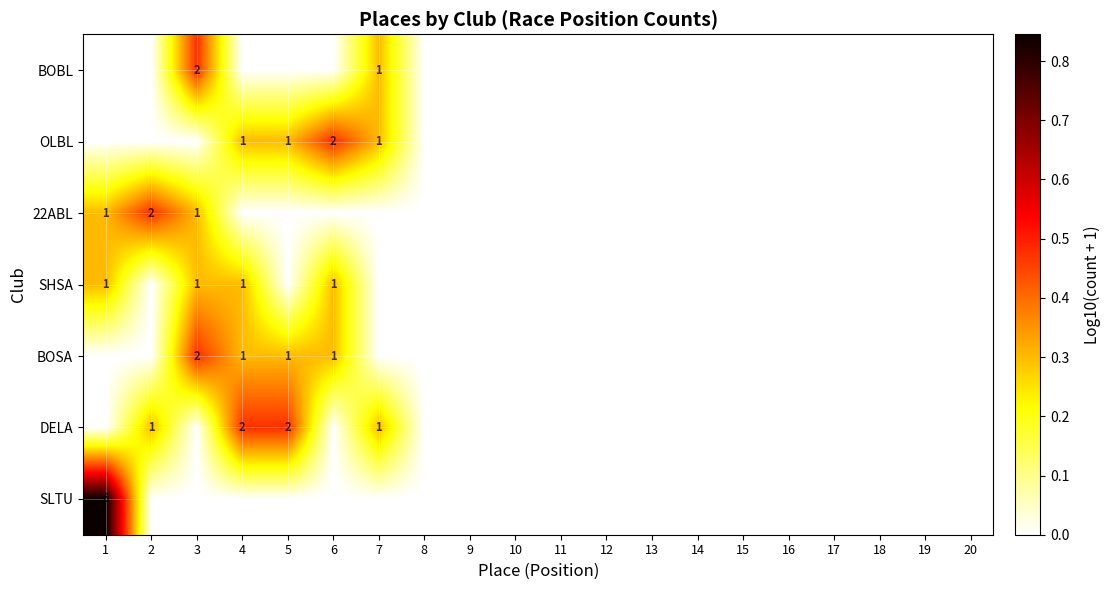

The value of OLBL at 9 is 0.0. True or false?

True